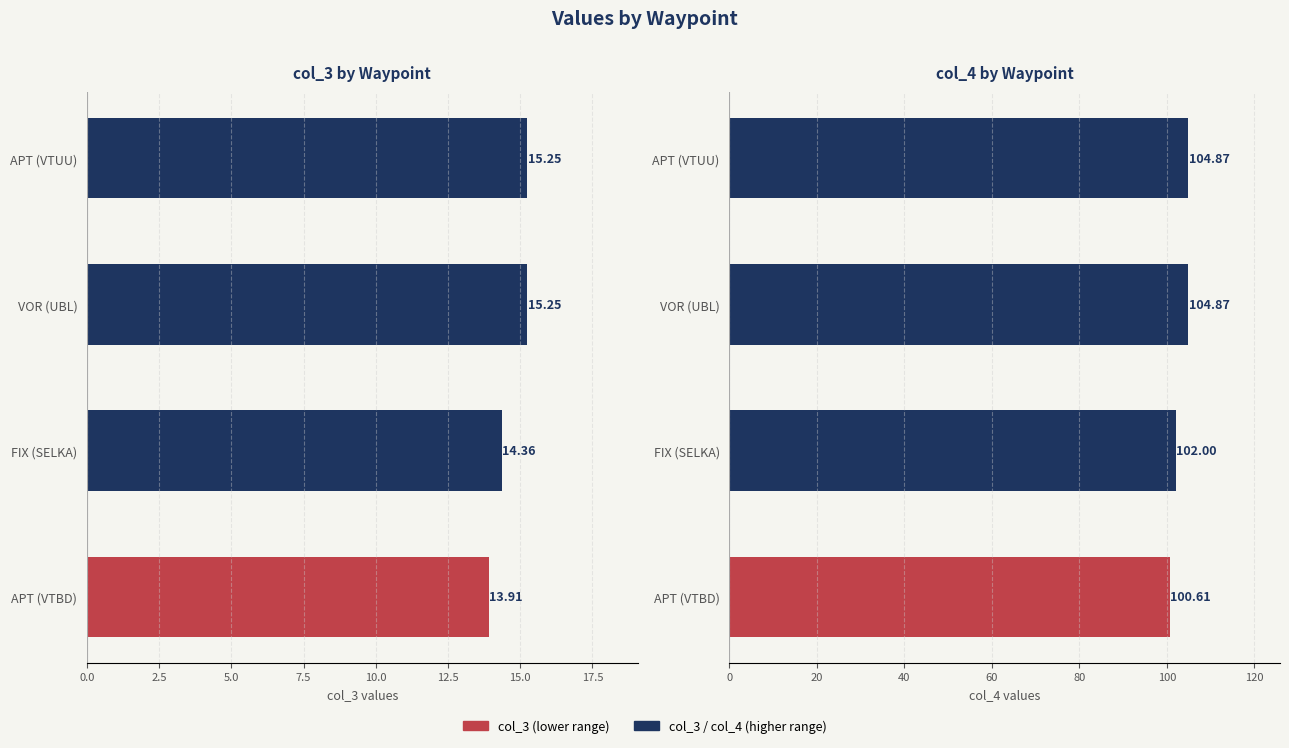

List the series in order of their overall mean, lowest first.

col_3, col_4